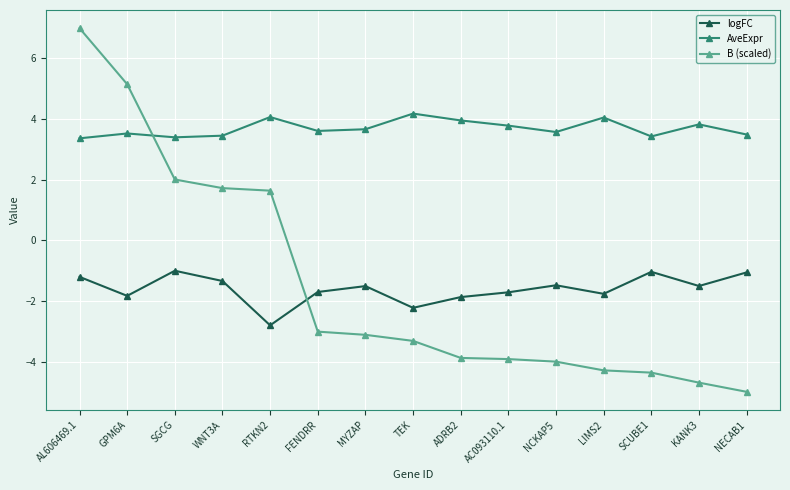

Is the value of logFC at NCKAP5 greater than the value of AveExpr at GPM6A?

No